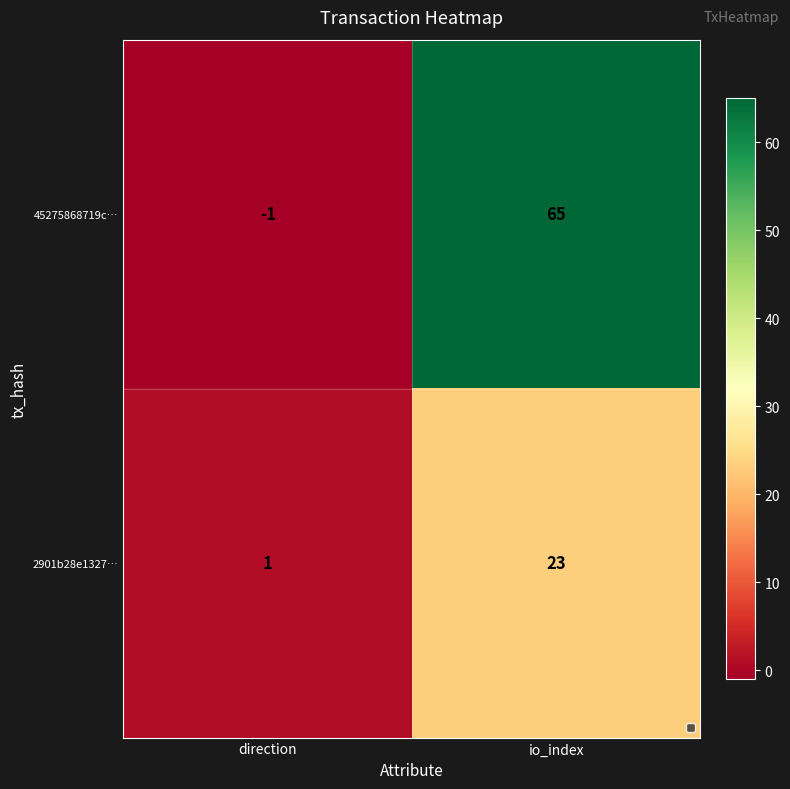

At how many categories does at least one series exceed 41?

1